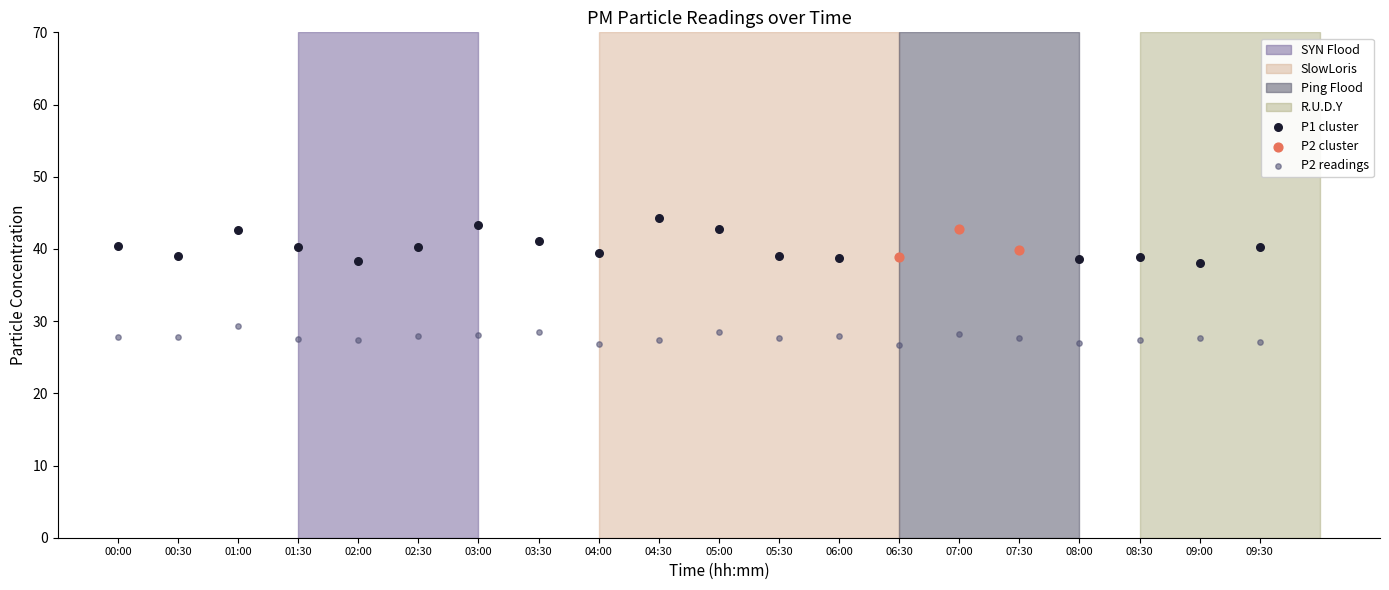

Which series has the largest Y range (max minus min)?

P1 cluster